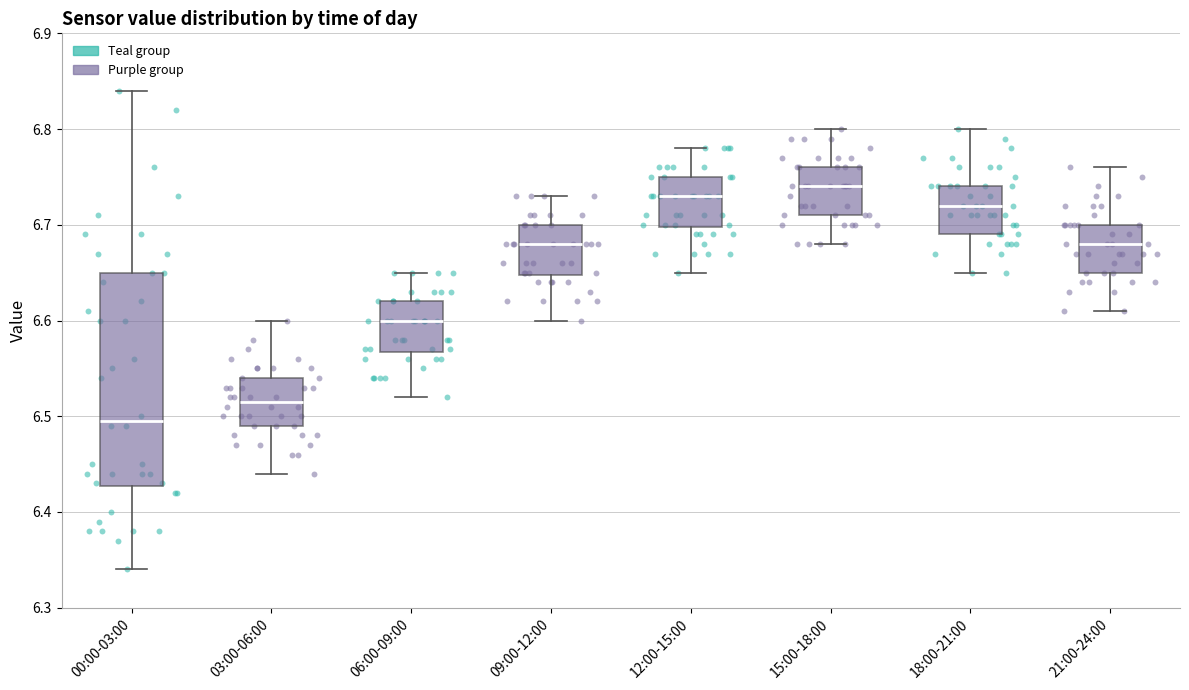

Where is the lower edge of the box for 06:00-09:00 on the y-axis? The values are not printed on the chart, so give them approximately, as read against the axis.

6.57